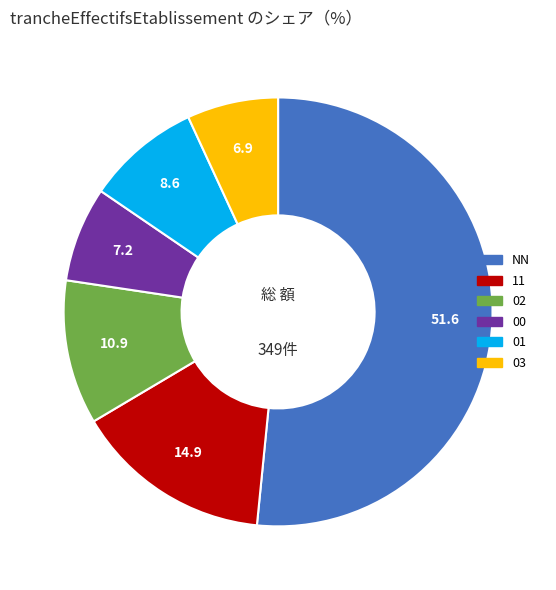

Does NN represent more than half of the total?

Yes